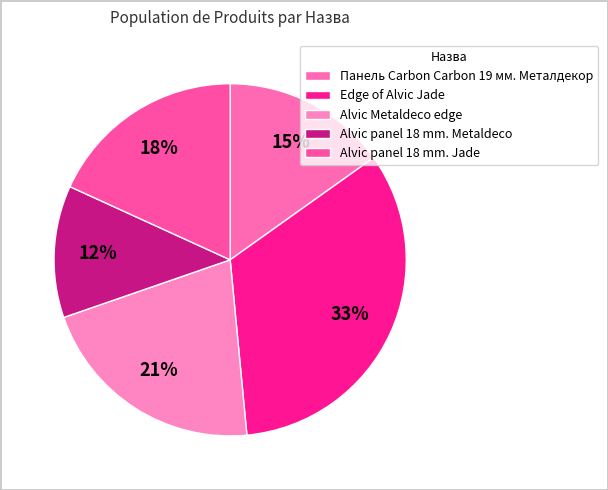

Is it true that Alvic panel 18 mm. Metaldeco is 25% of the pie?

False